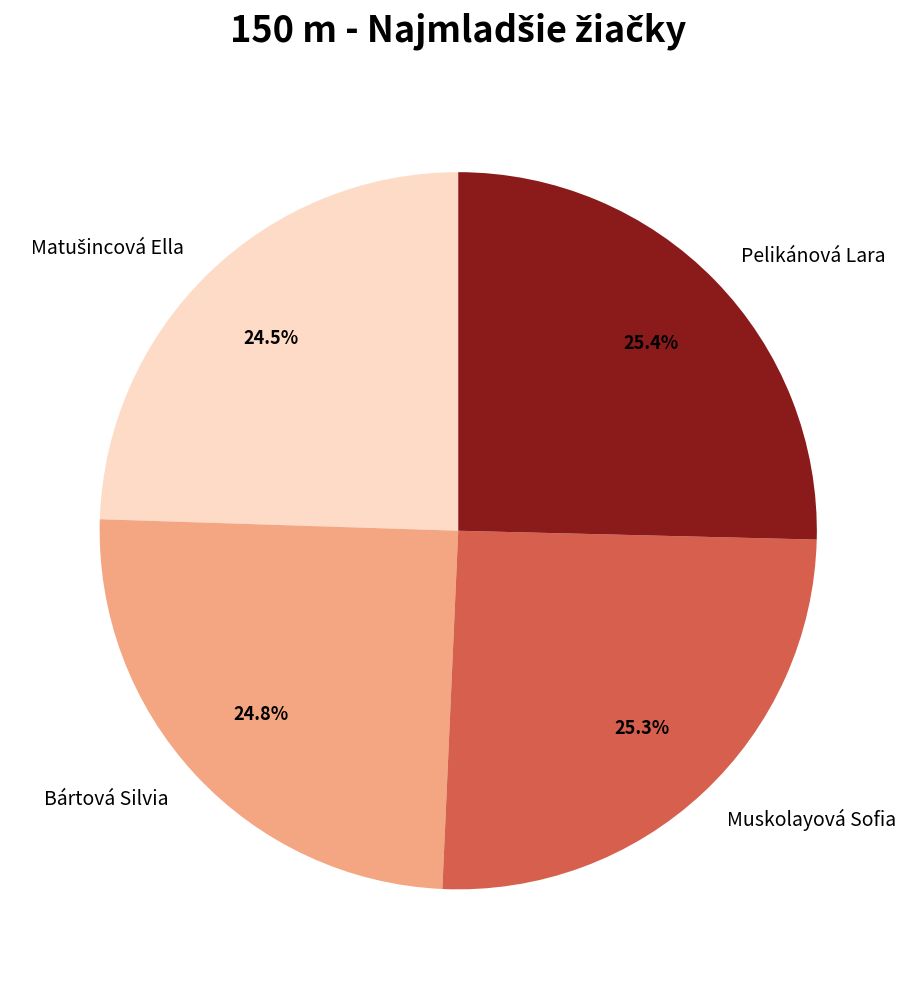

Is it true that Bártová Silvia is 25% of the pie?

True